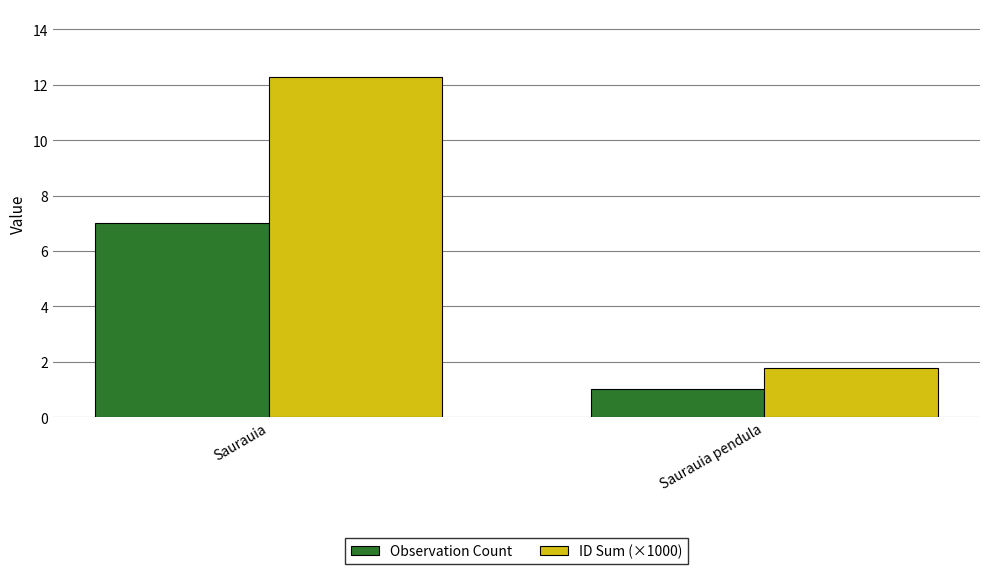

What is the average value of the Observation Count series?

4.0